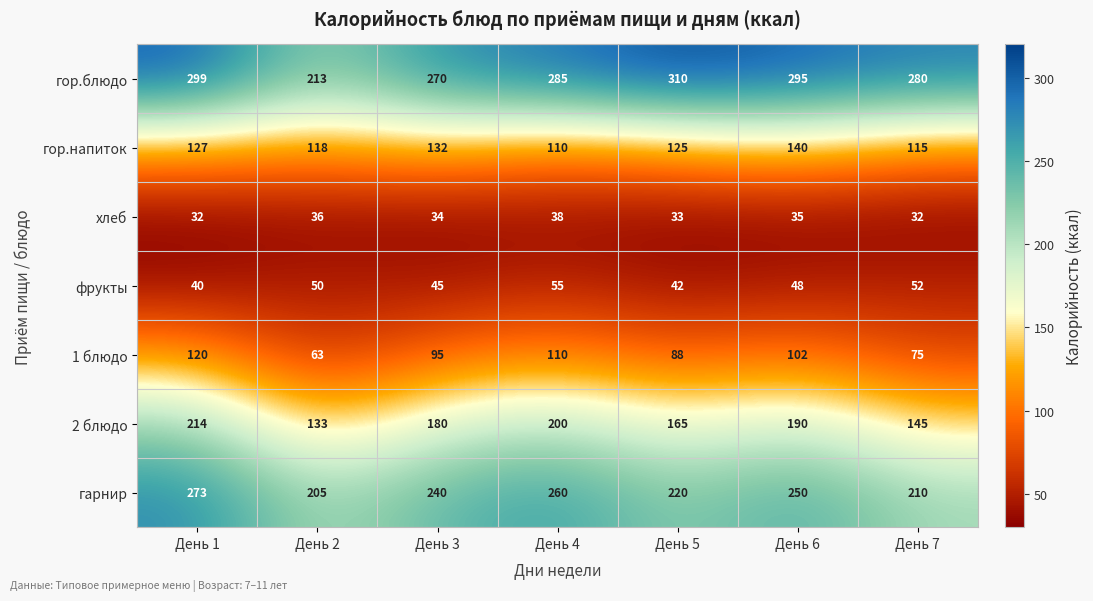

What is the sum of the гор.напиток values at День 3 and День 1?

259